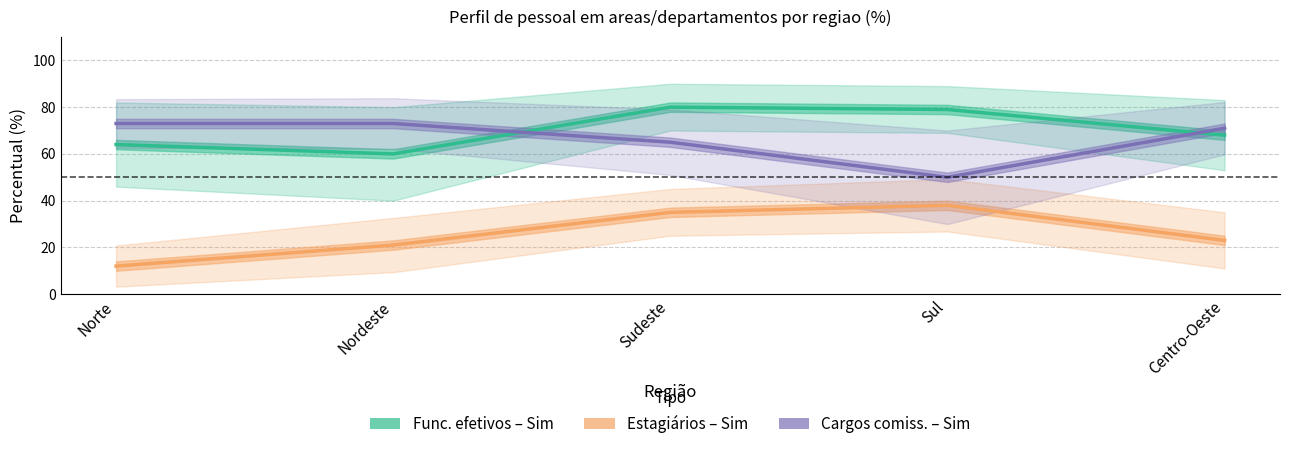

What is the maximum value for Cargos comiss. – Sim?

73